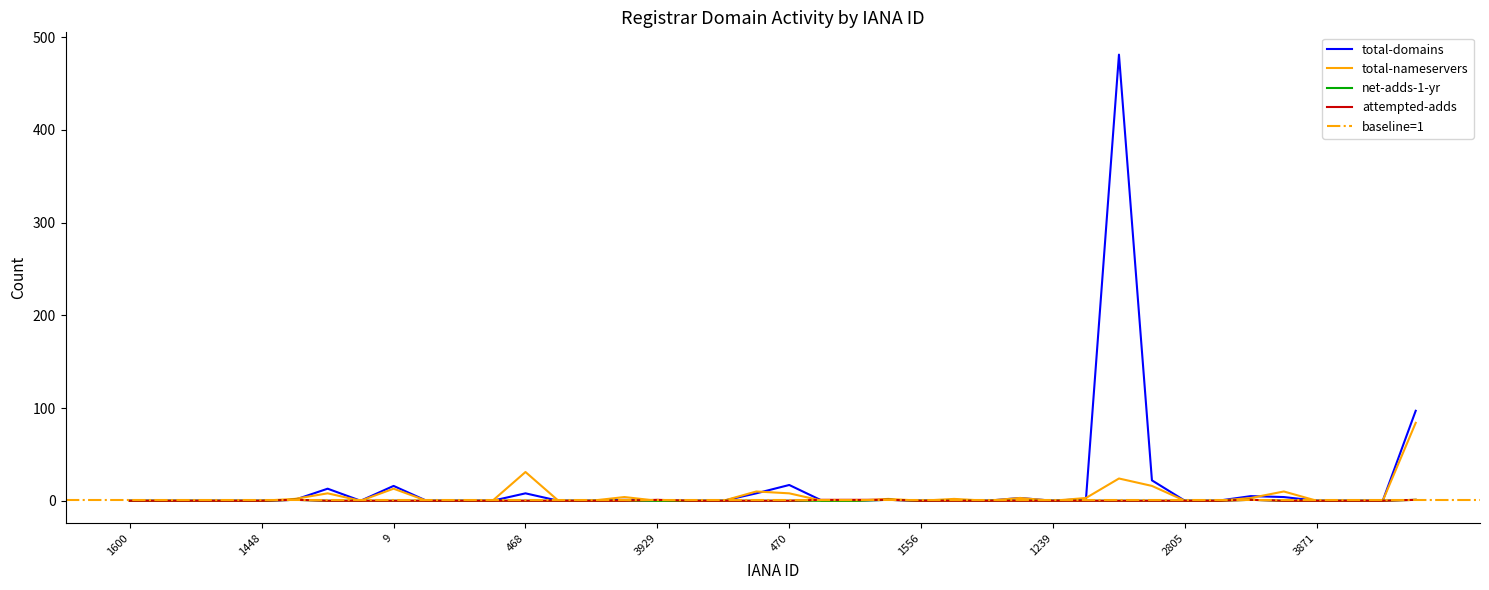

What is the maximum value for attempted-adds?

1